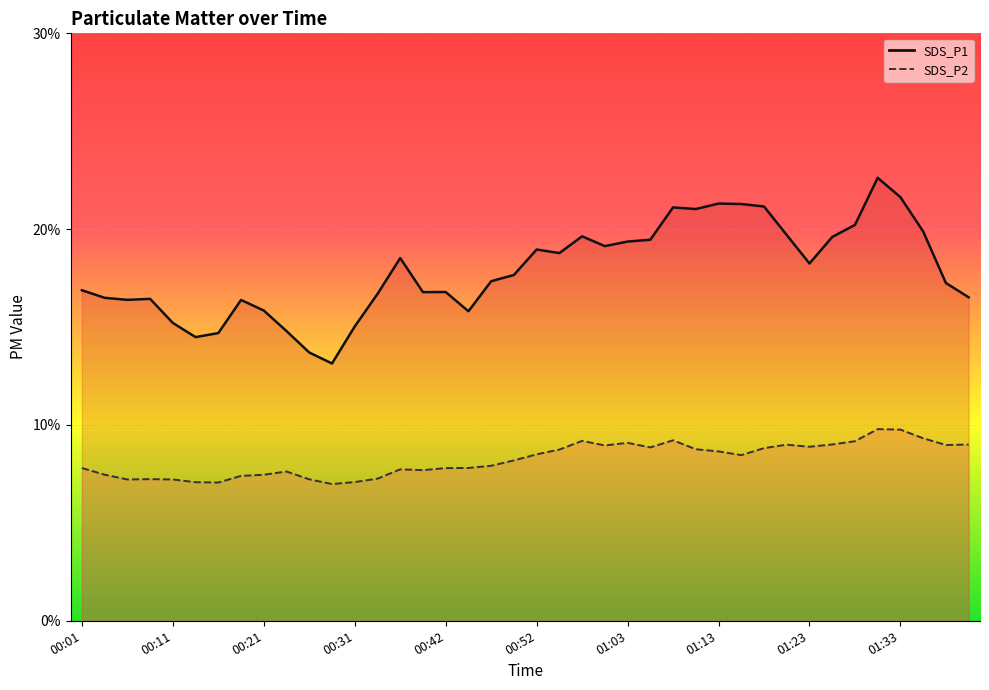

What is the sum of all SDS_P2 values?

329.4